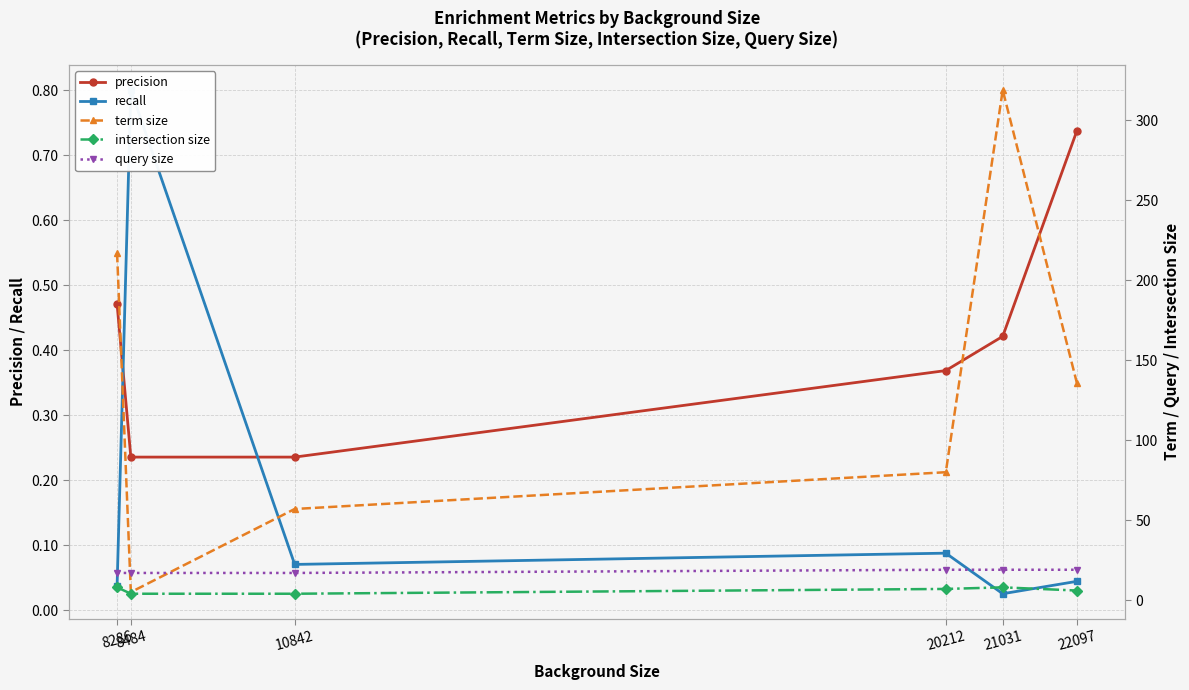

At which category is the sum across all series the highest?

21031